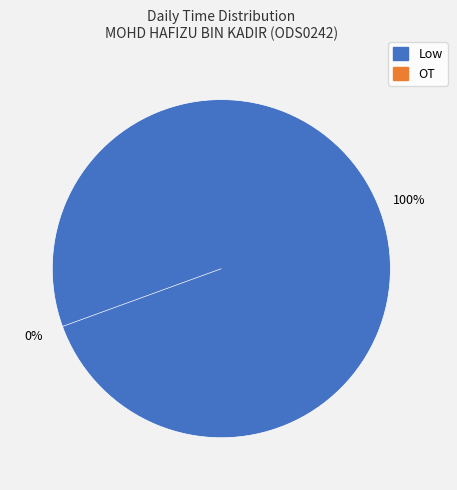

The 6 slice represents 10% of the pie. True or false?

False